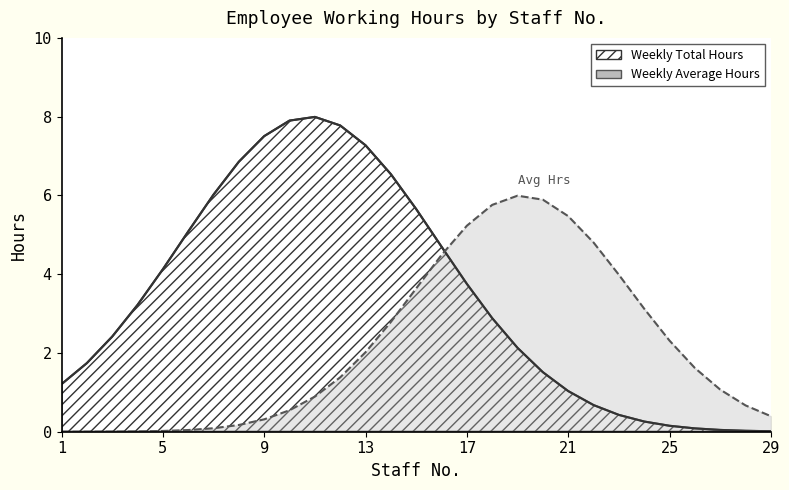

Is it true that Weekly Total Hours equals 0.8 at 19?

False